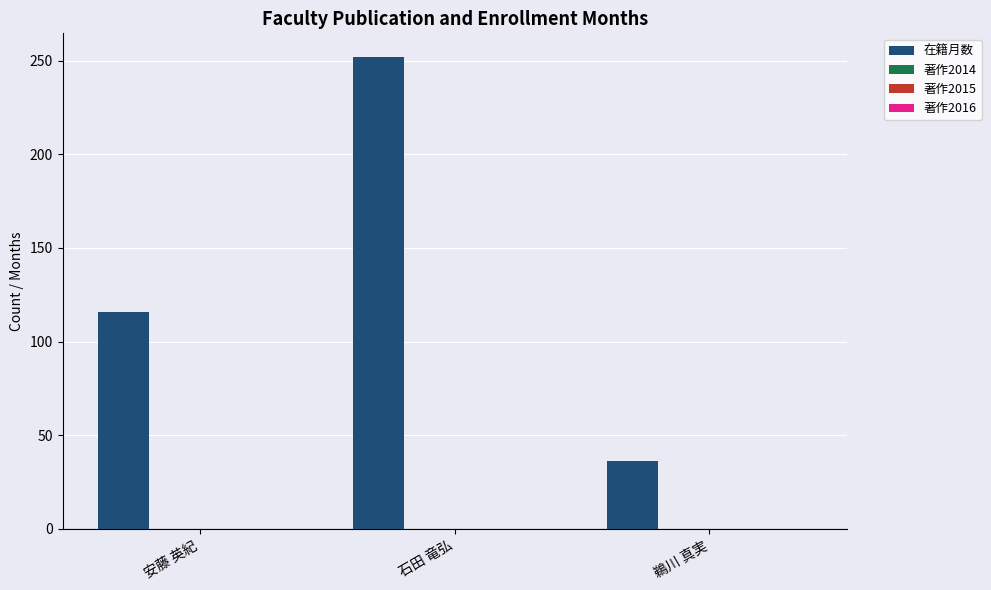

What is the maximum value shown in the chart?

252